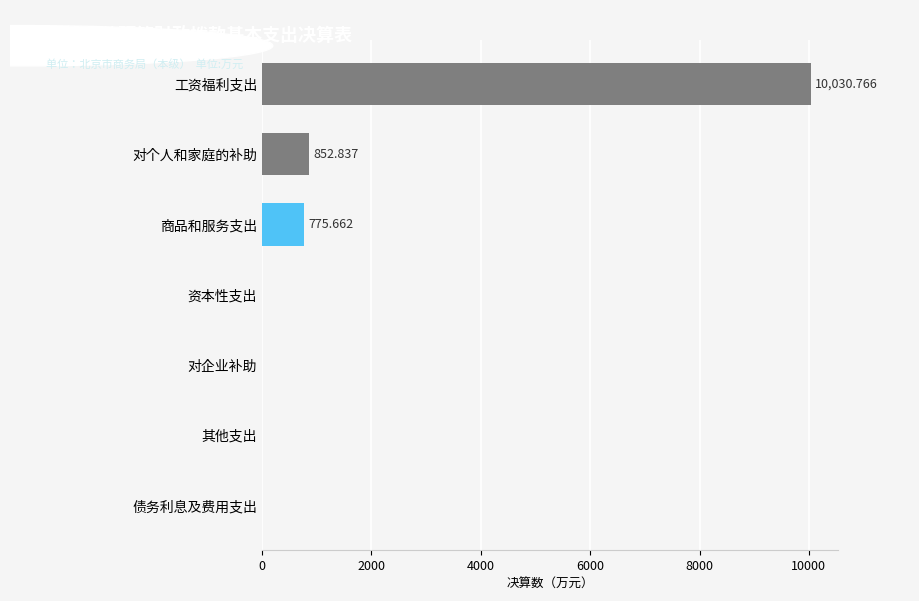

Between 工资福利支出 and 对企业补助, which is larger?

工资福利支出